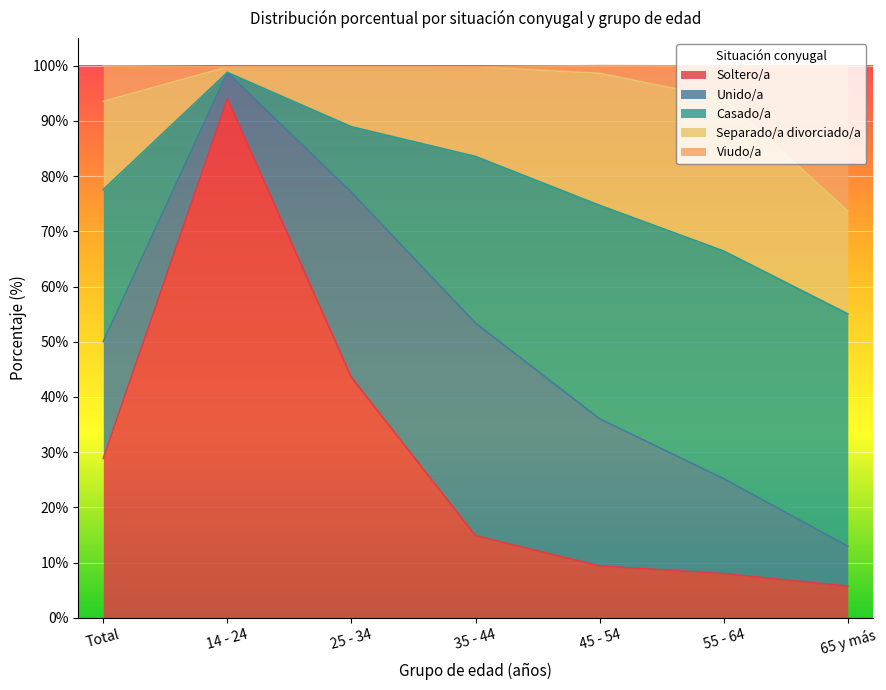

What is the label of the 2nd point from the right?

55 - 64